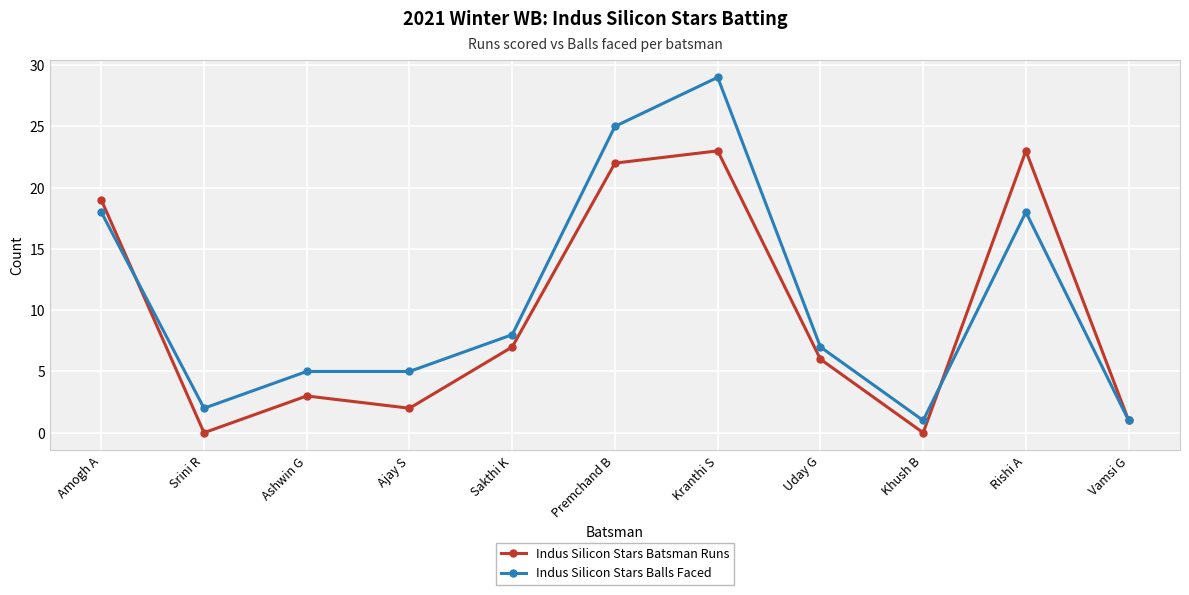

How many data points in Indus Silicon Stars Balls Faced are less than 7?

5